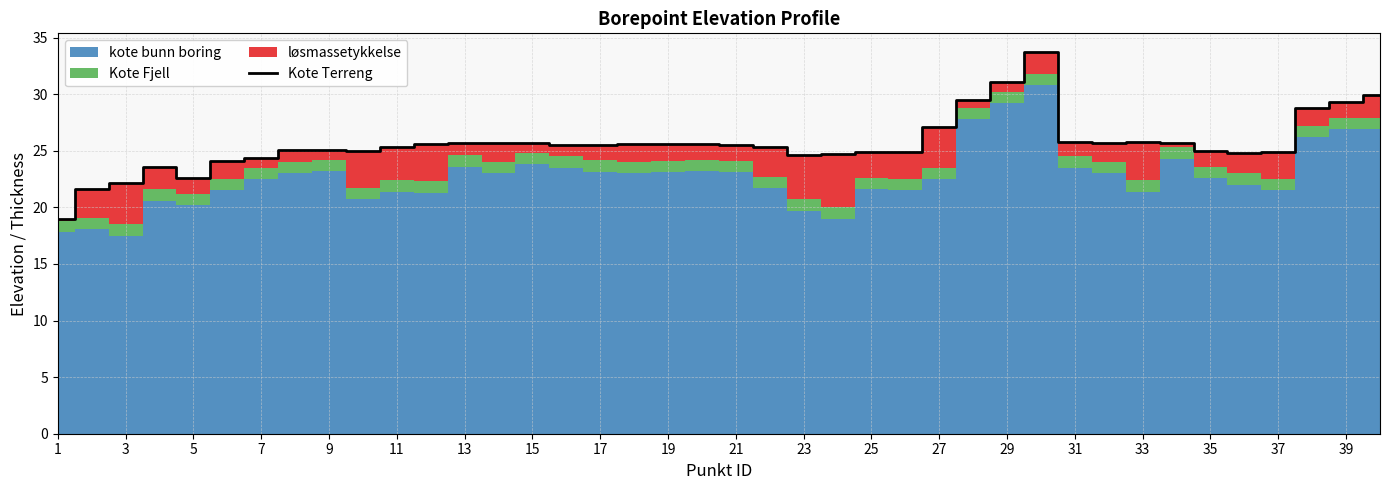

Is it true that Kote Terreng equals 25.8 at 33?

True